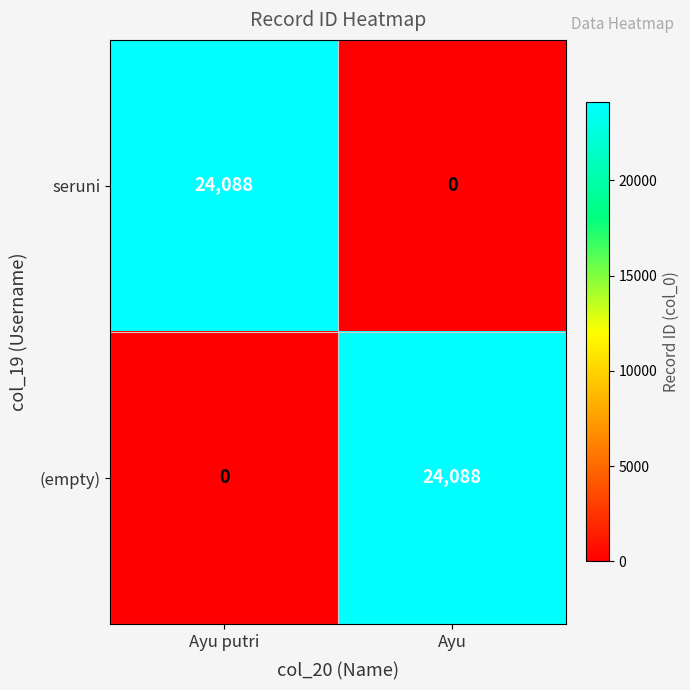

At which label is (empty) closest to 12044?

Ayu putri